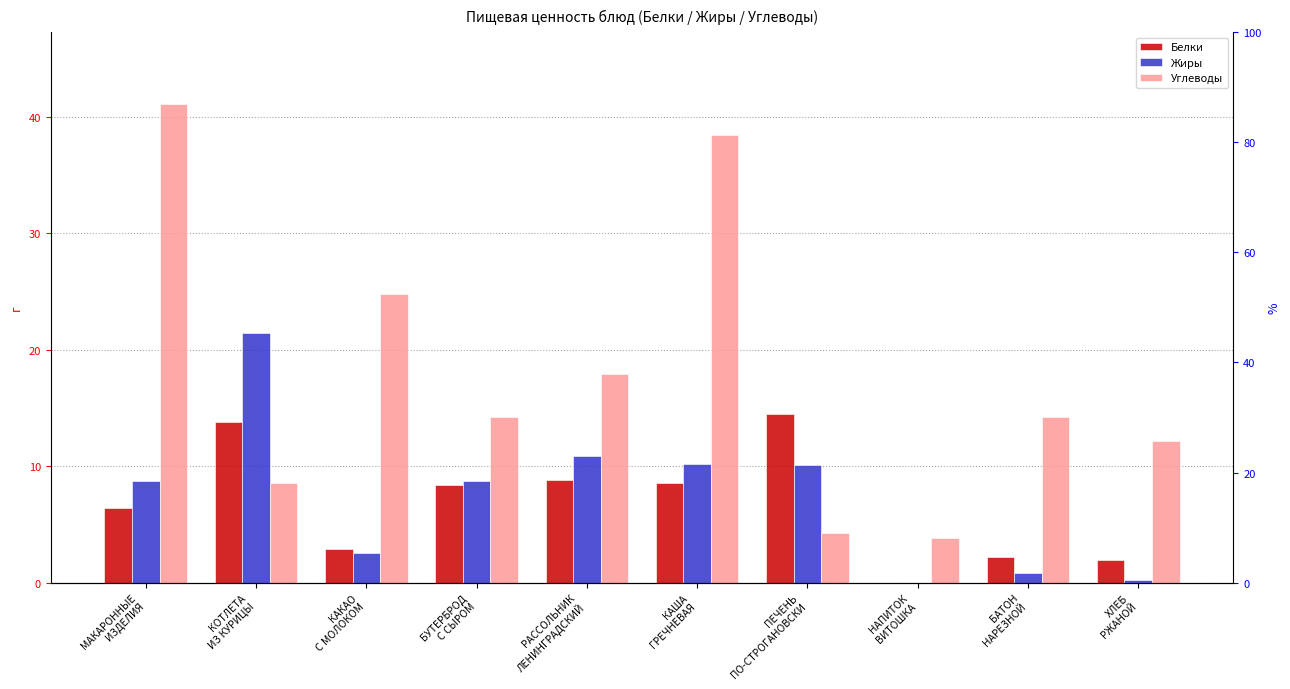

Does the chart contain any negative values?

No